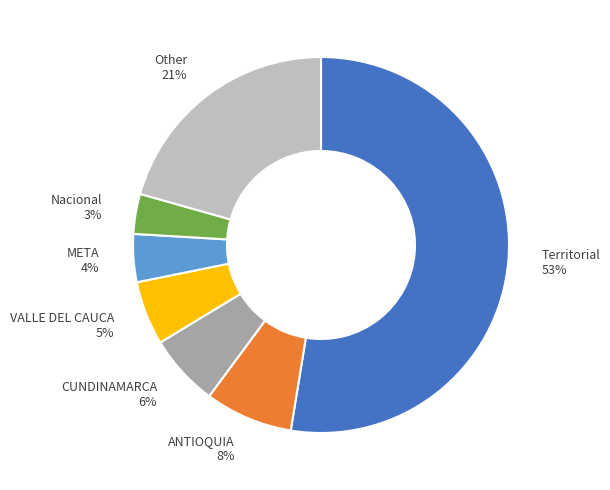

Do Territorial and META together represent more than half of the pie?

Yes